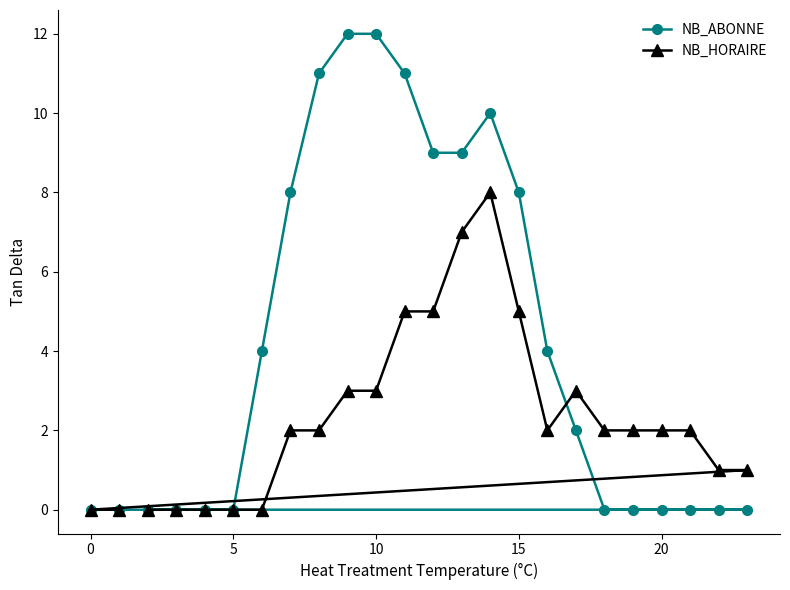

How many interior local peaks does the NB_ABONNE series have?

1